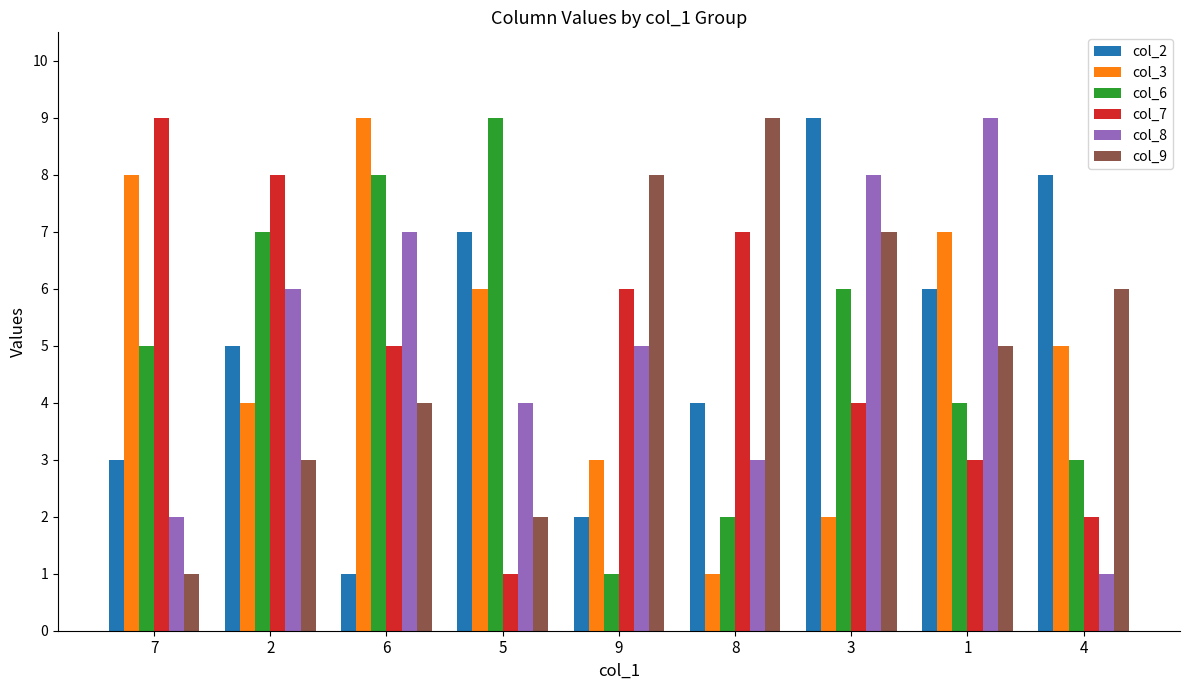

Count the number of data series in this chart.

6